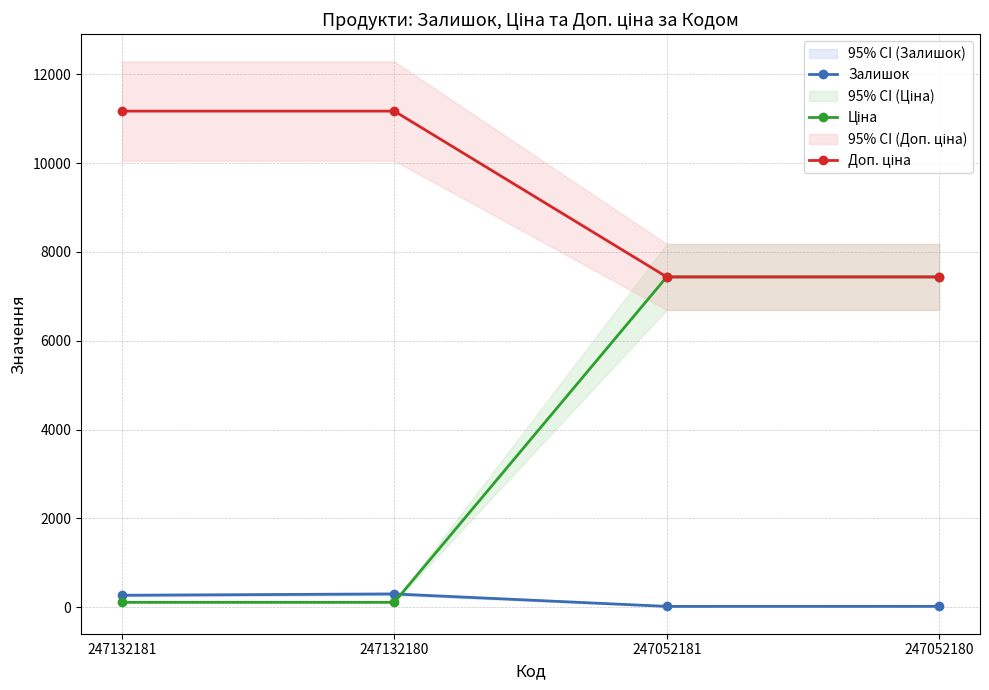

What is the difference between the second highest and minimum values in the Ціна series?

7324.5